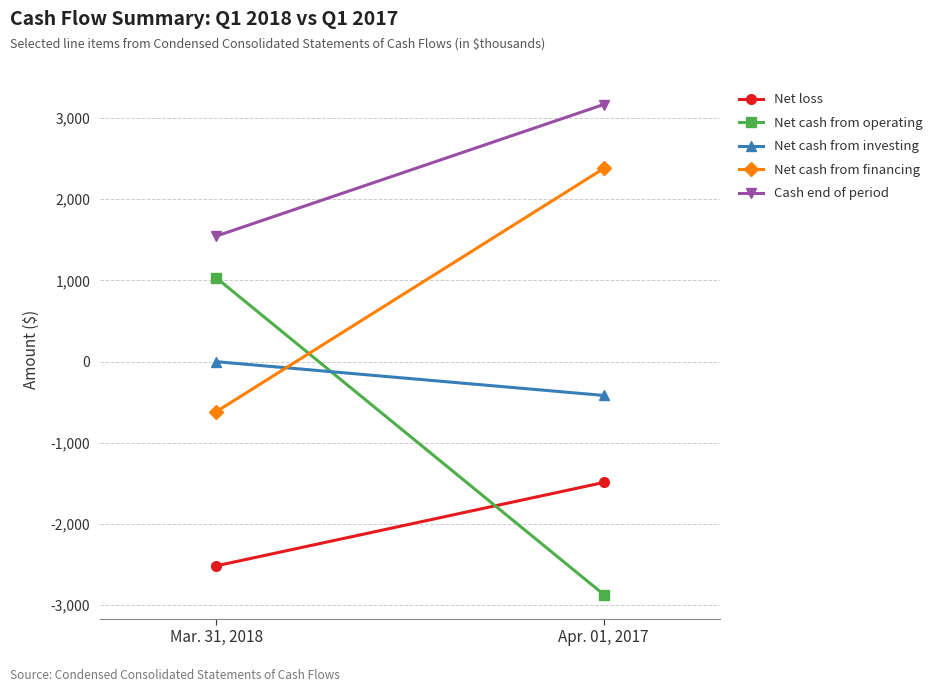

Which series has the widest spread of values?

Net cash from operating